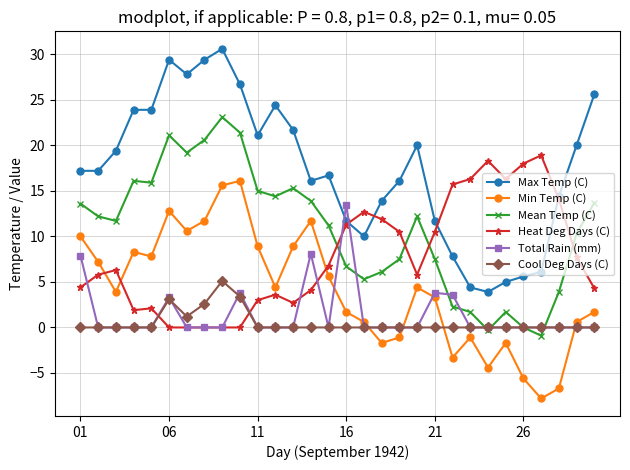

What is the value of the Mean Temp (C) point at the 21st from the left?

7.5